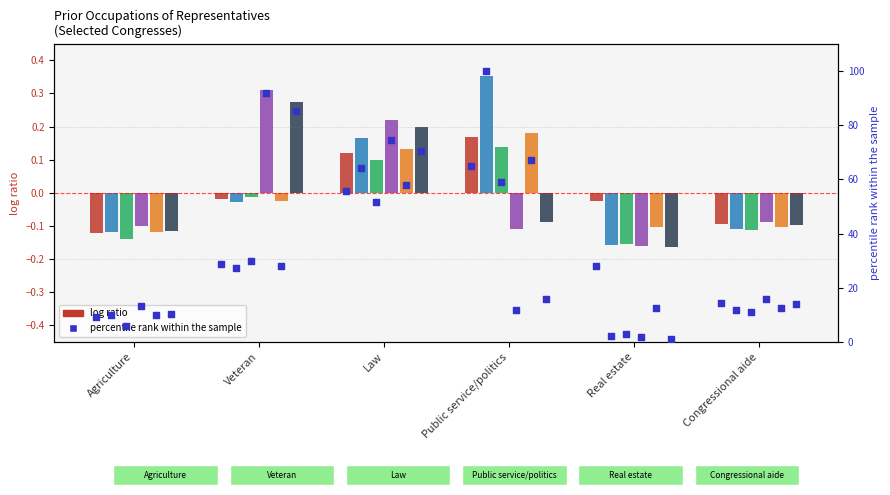

What is the total value across all series at Congressional aide?

-0.6